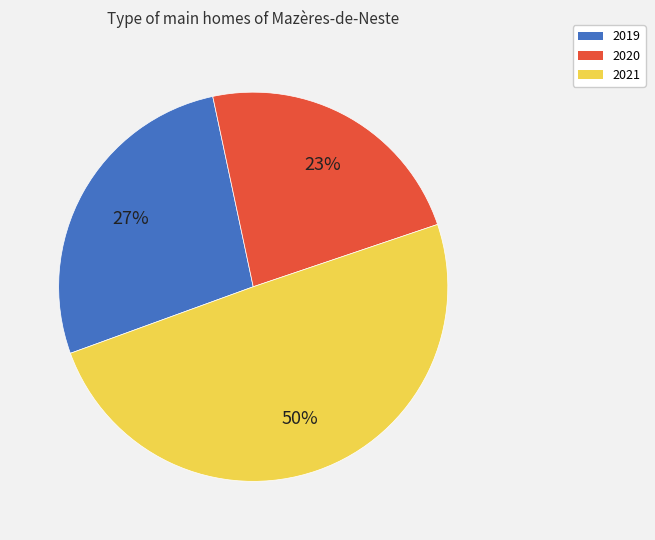

Is the sum of 2020 and 2021 greater than half?

Yes